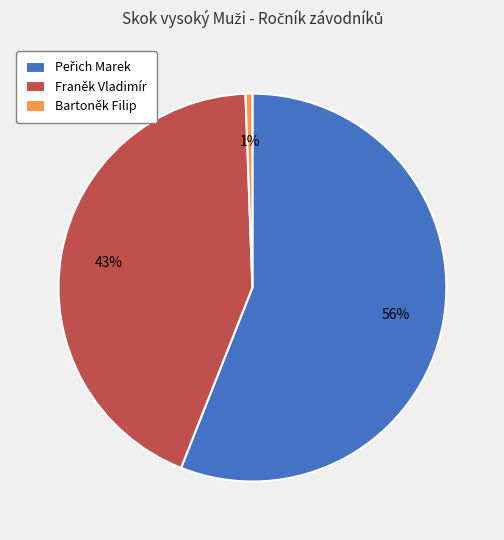

What percentage is the Franěk Vladimír slice, to the nearest percent?

43%